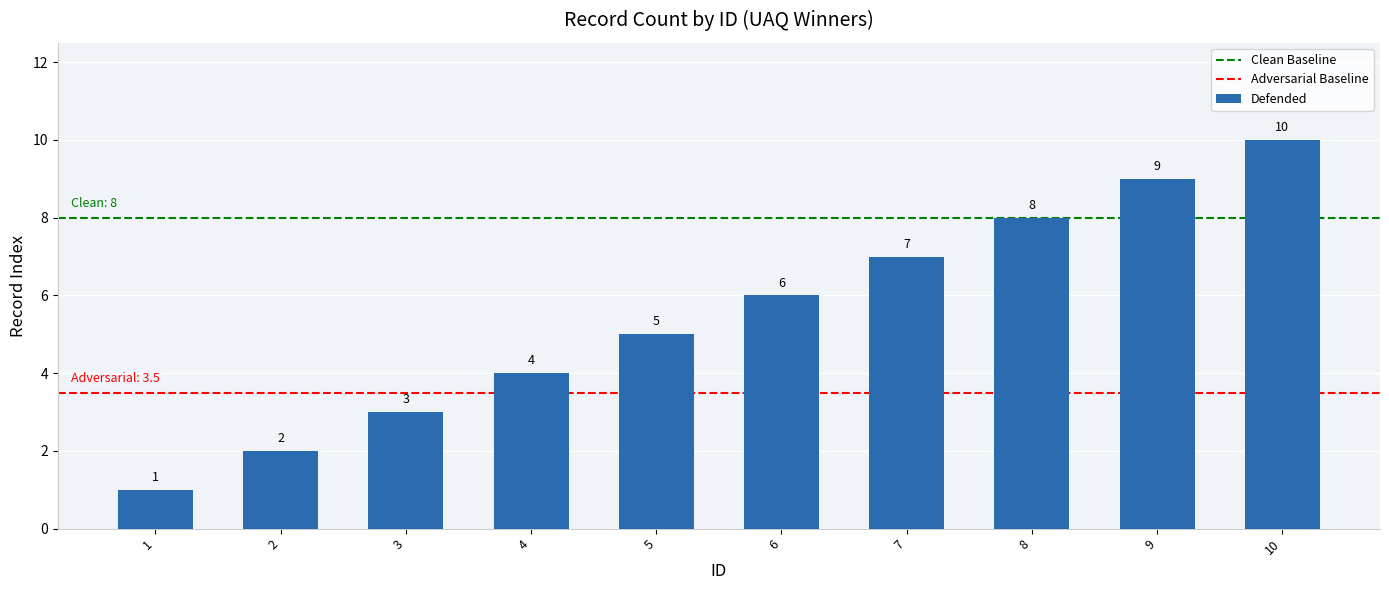

Rank the categories by value from highest to lowest.

10, 9, 8, 7, 6, 5, 4, 3, 2, 1